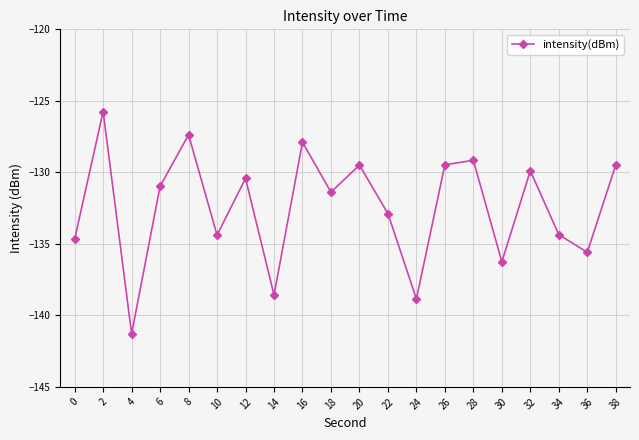

True or false: there are more than 2 points higher than both neighbors.

True